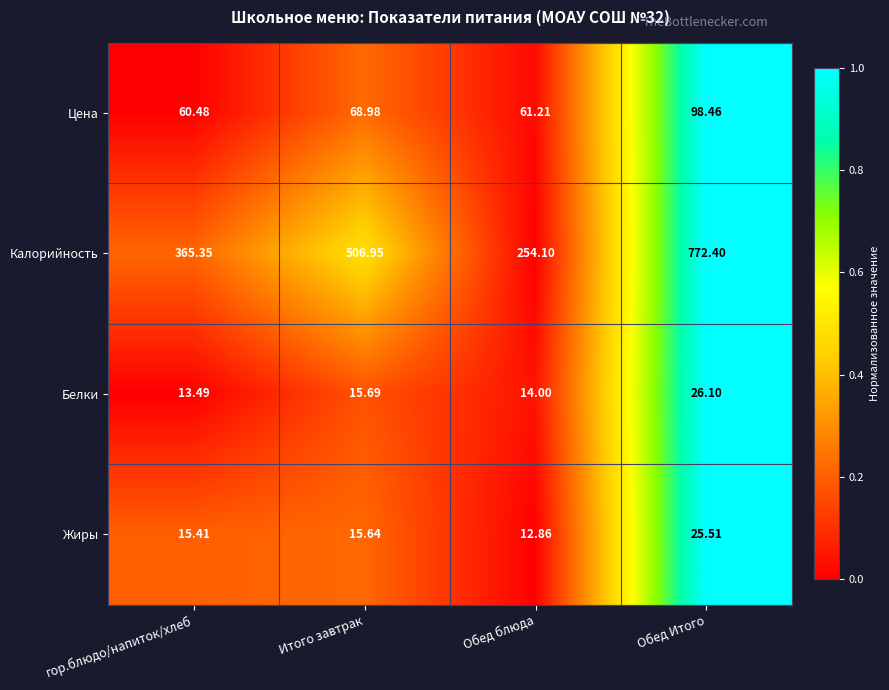

Which series changed the most between Обед блюда and Обед Итого?

Калорийность